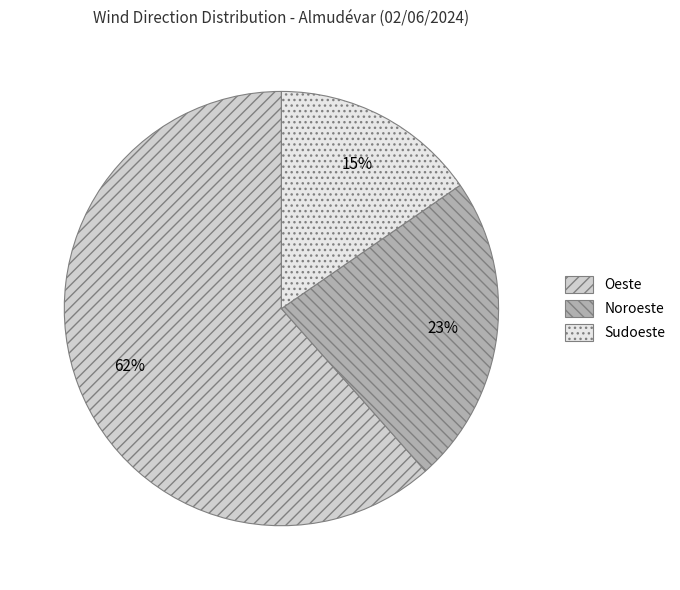

What is the ratio of the value at Sudoeste to the value at Noroeste?

0.7